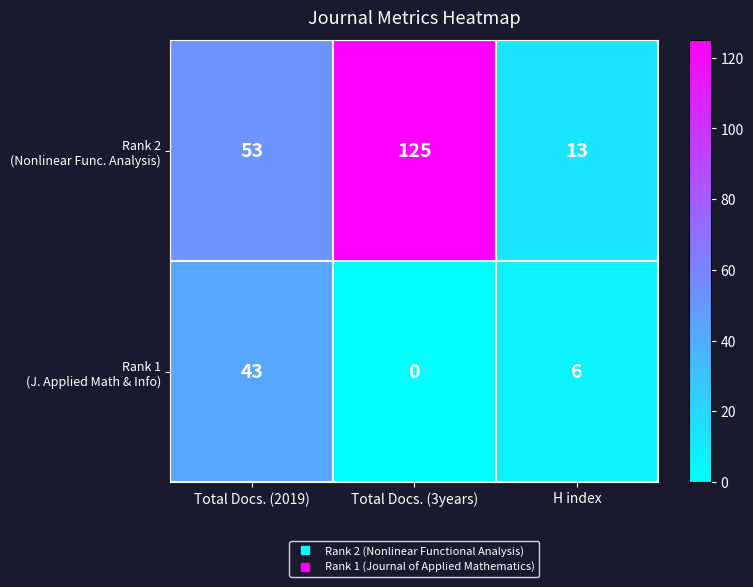

What is the difference between the highest and lowest values at H index?

7